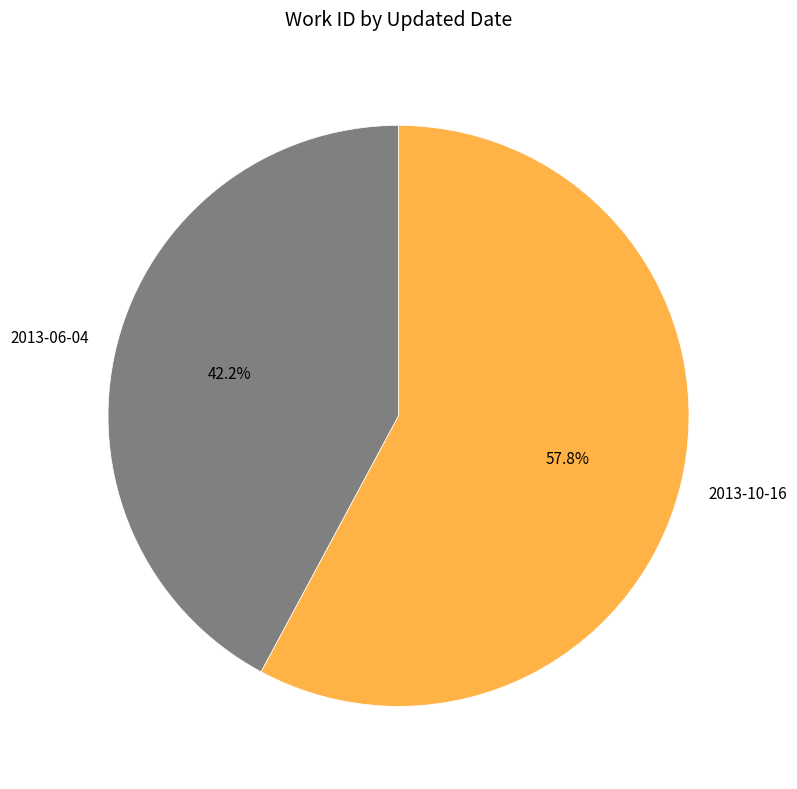

Do 2013-06-04 and 2013-10-16 together represent more than half of the pie?

Yes